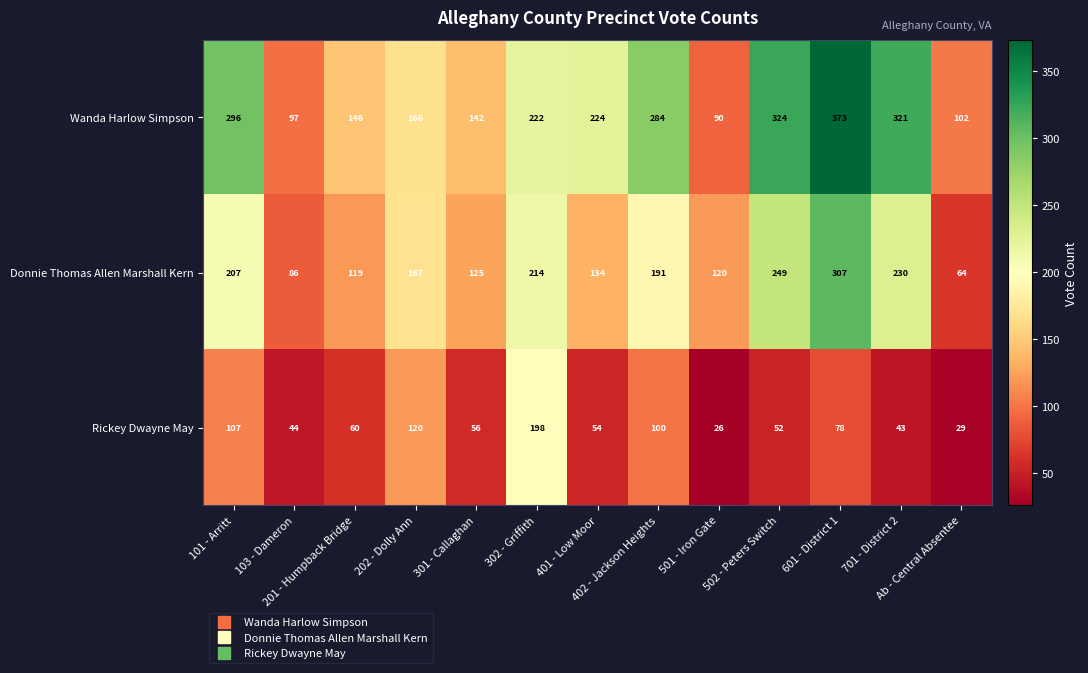

What is the difference between the highest and lowest values at 301 - Callaghan?

86